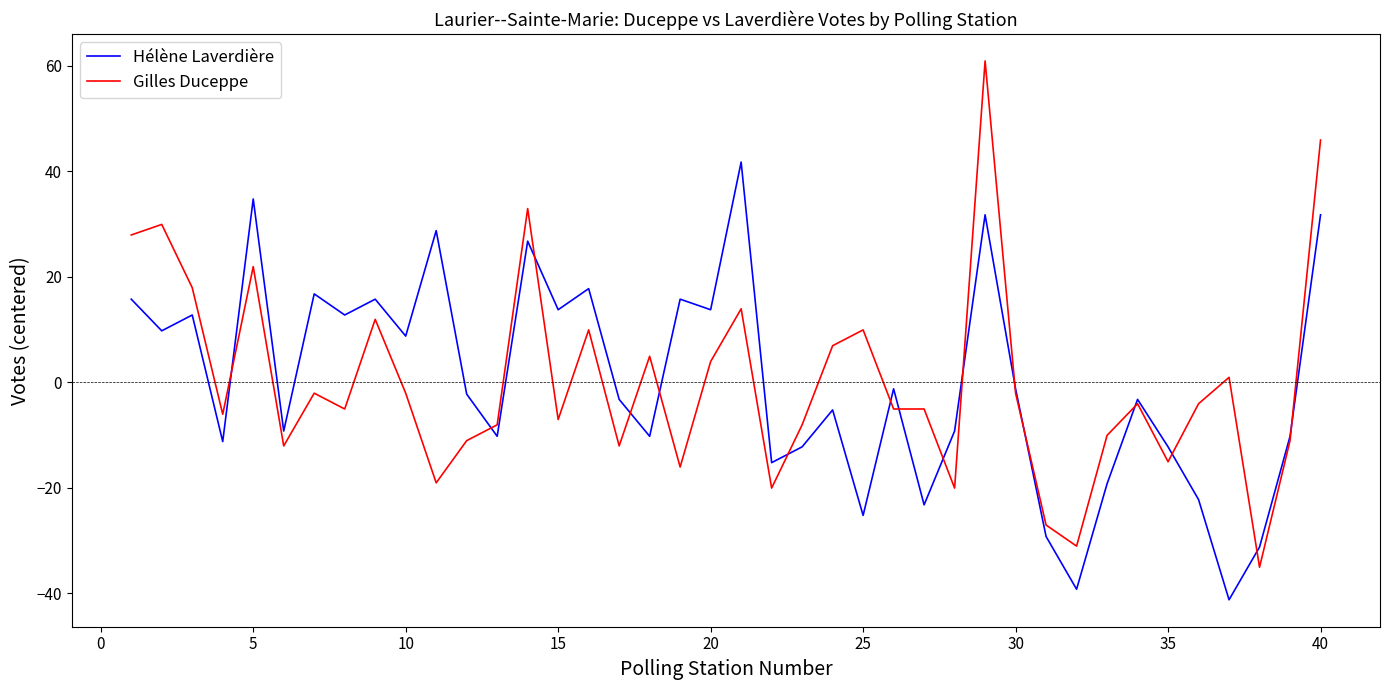

True or false: Hélène Laverdière and Gilles Duceppe cross at least once.

True